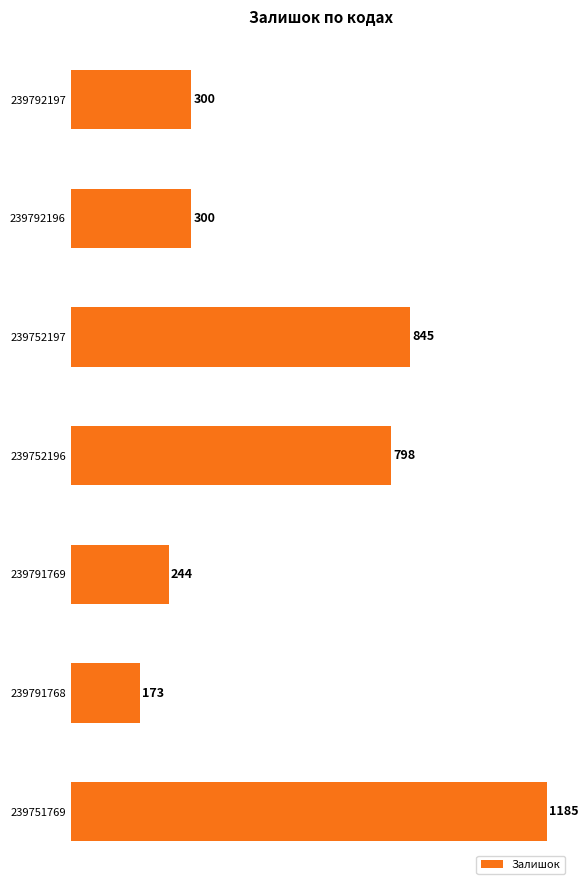

At which category does the chart reach its minimum across all series?

239791768